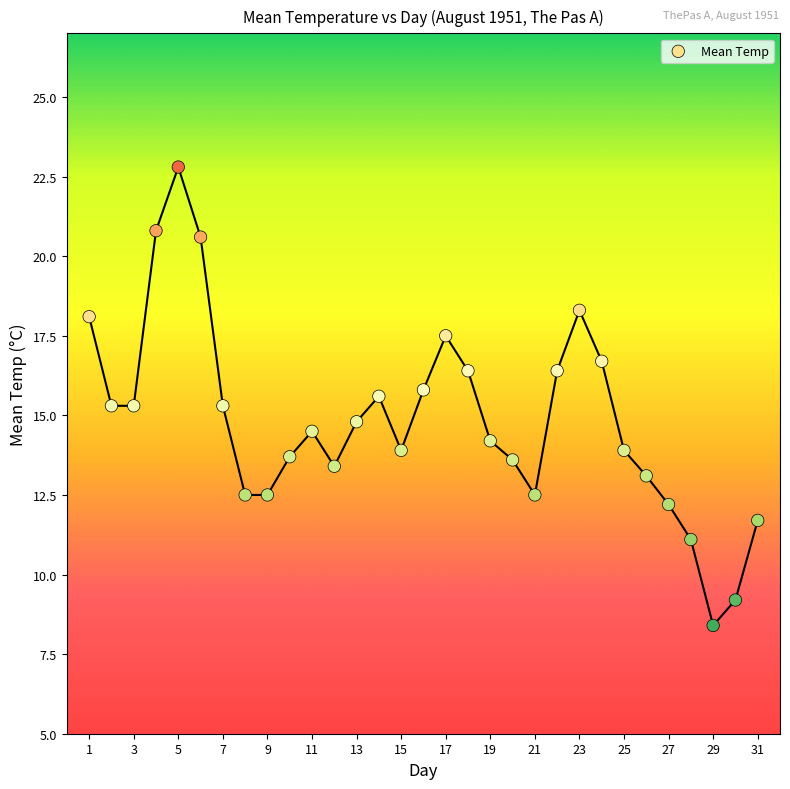

What is the range of Y values (max minus min)?

14.4